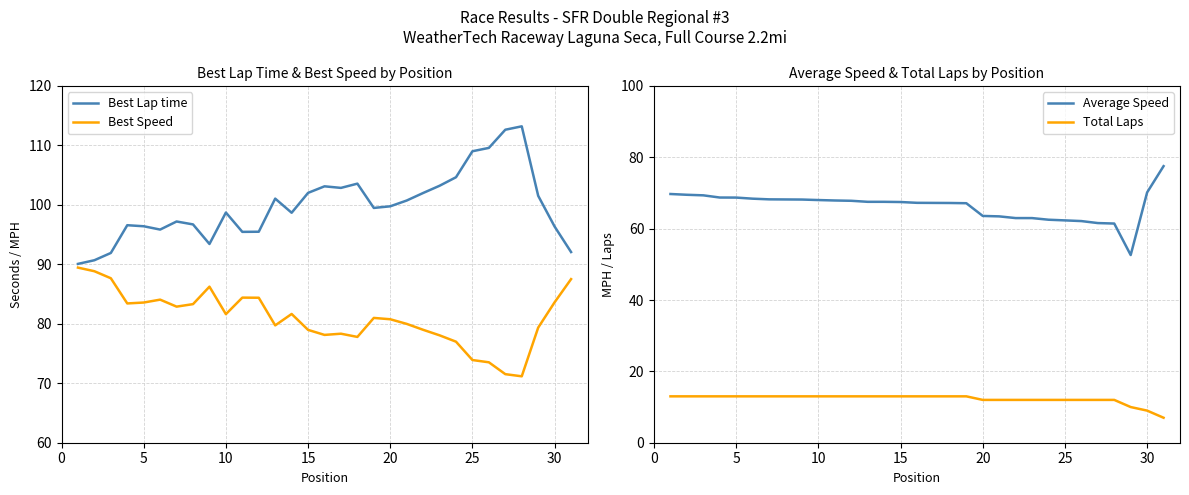

How many Total Laps values are between 12 and 13?

28